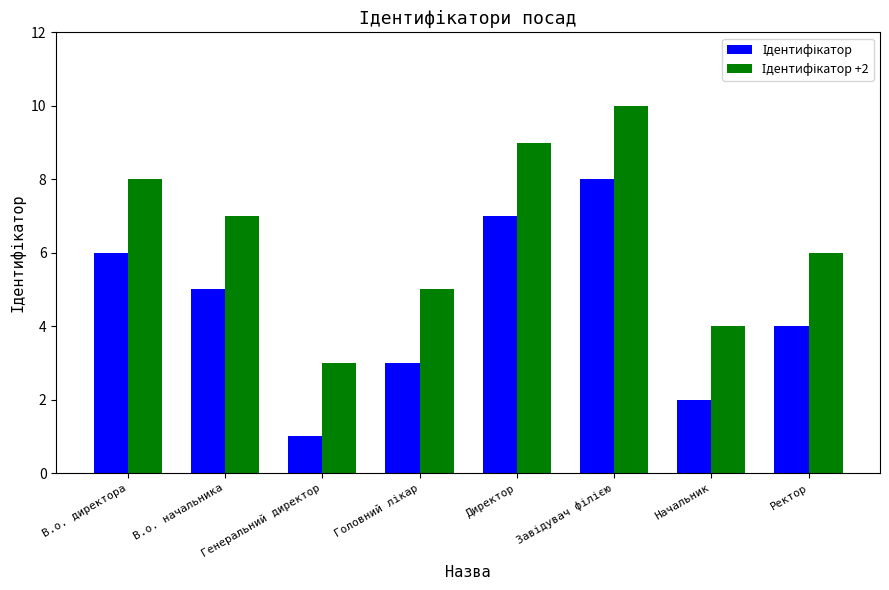

What is the total value across all series at Ректор?

10